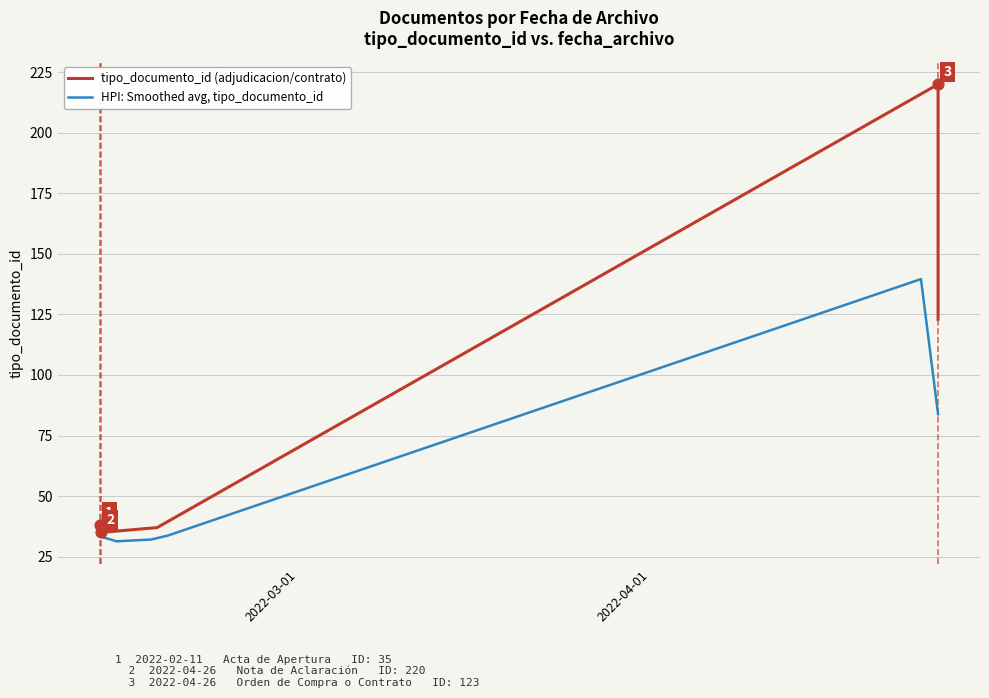

Which has a higher value, 2022-04-26 08:14:54 or 2022-02-16 12:14:32?

2022-04-26 08:14:54